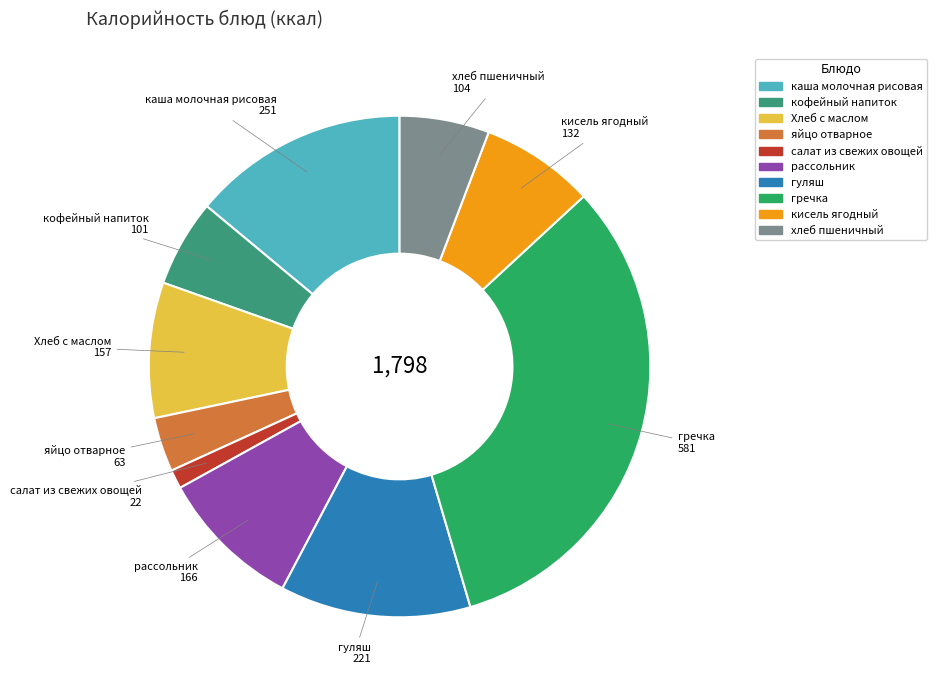

The кисель ягодный slice represents 7% of the pie. True or false?

True